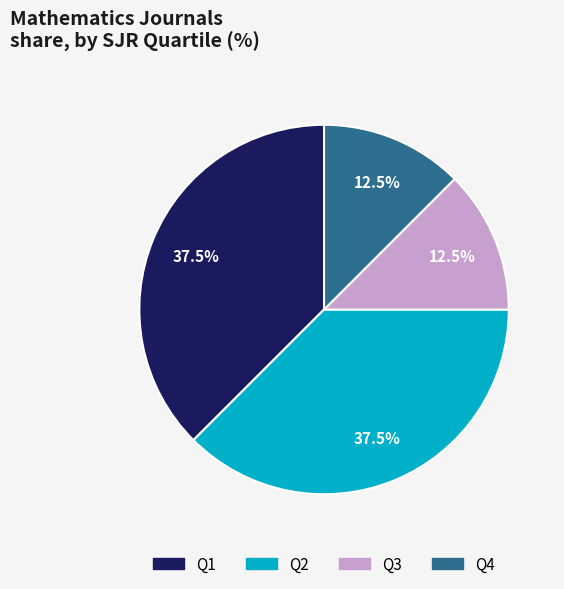

Does any single category account for the majority?

No